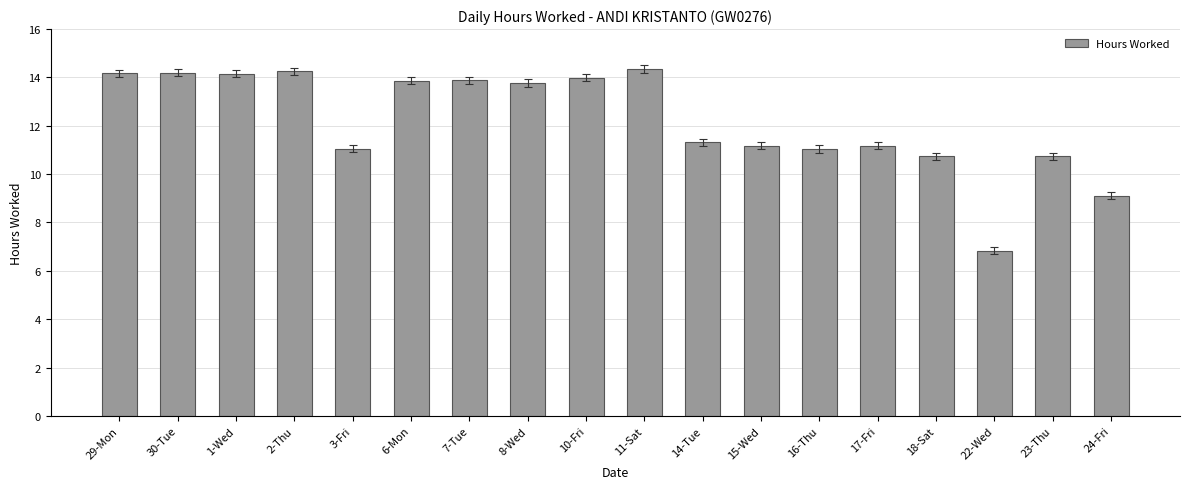

Are the bars horizontal?

No